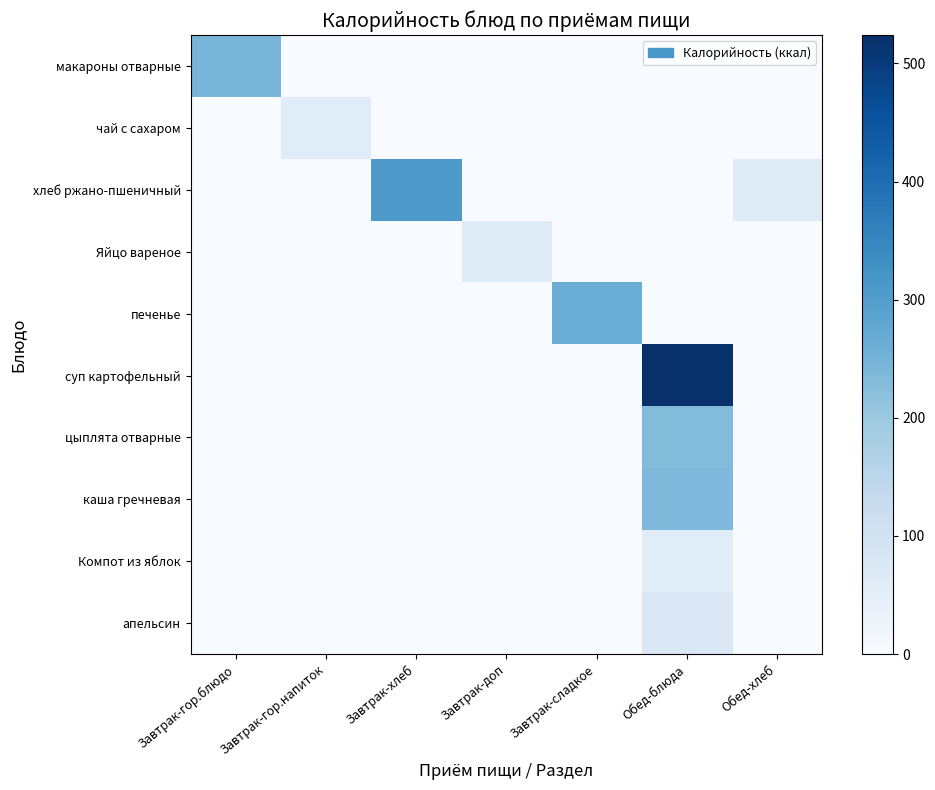

How many categories are shown in the chart?

7